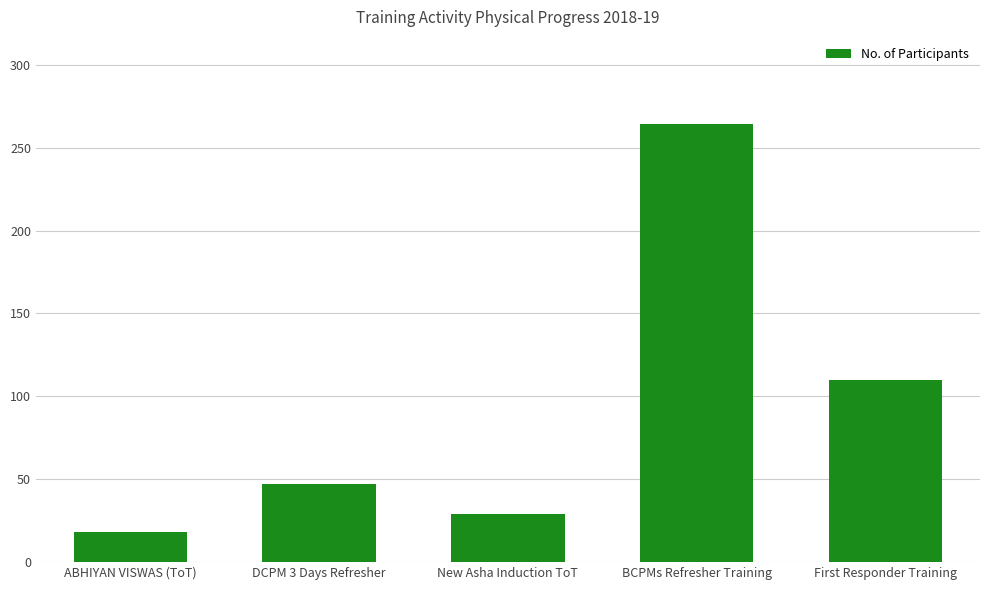

Are the bars grouped side by side (vs. stacked)?

No